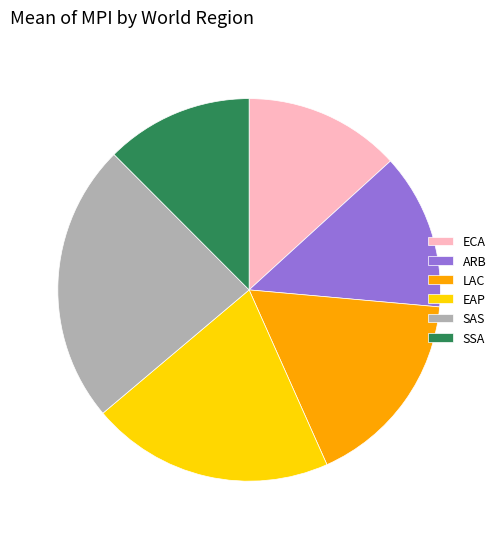

The LAC slice represents 4% of the pie. True or false?

False